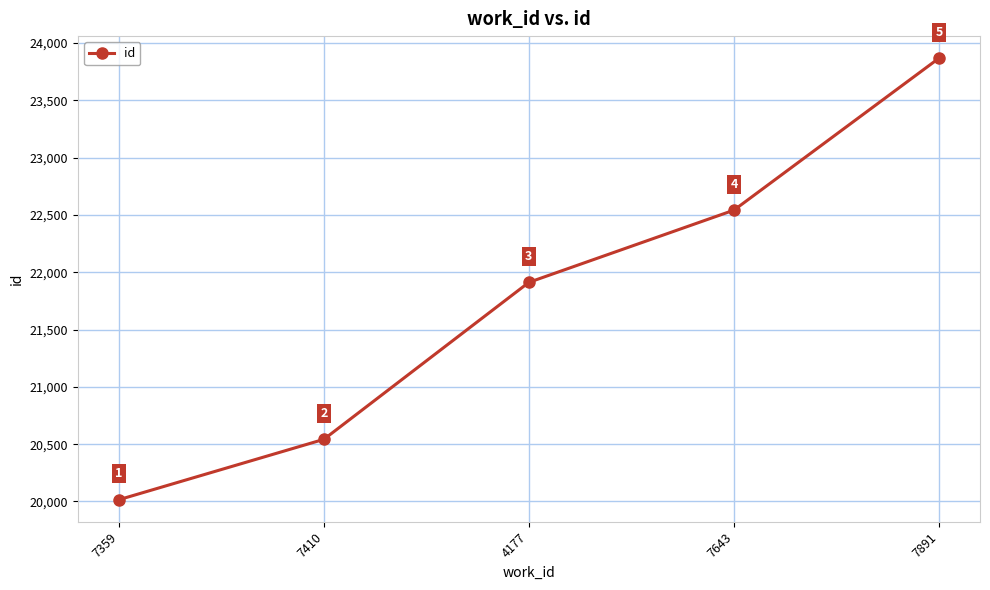

Count the number of categories in the chart.

5